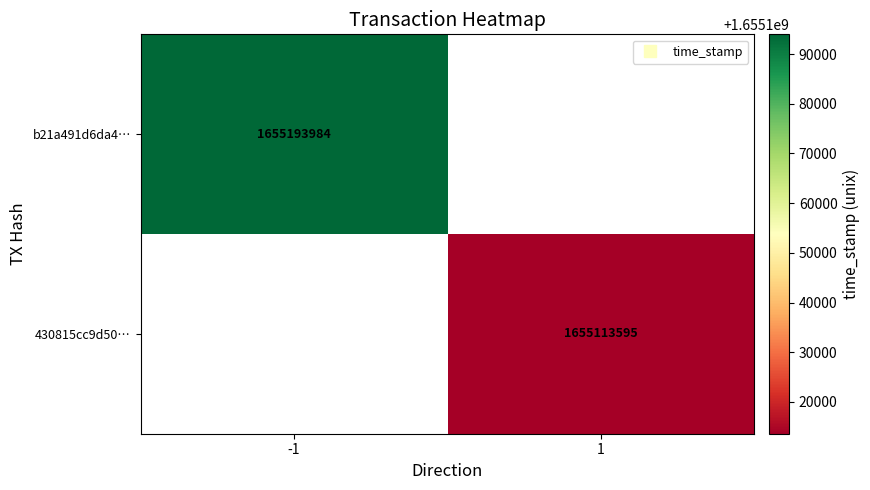

Which label corresponds to the smallest value in the chart?

1